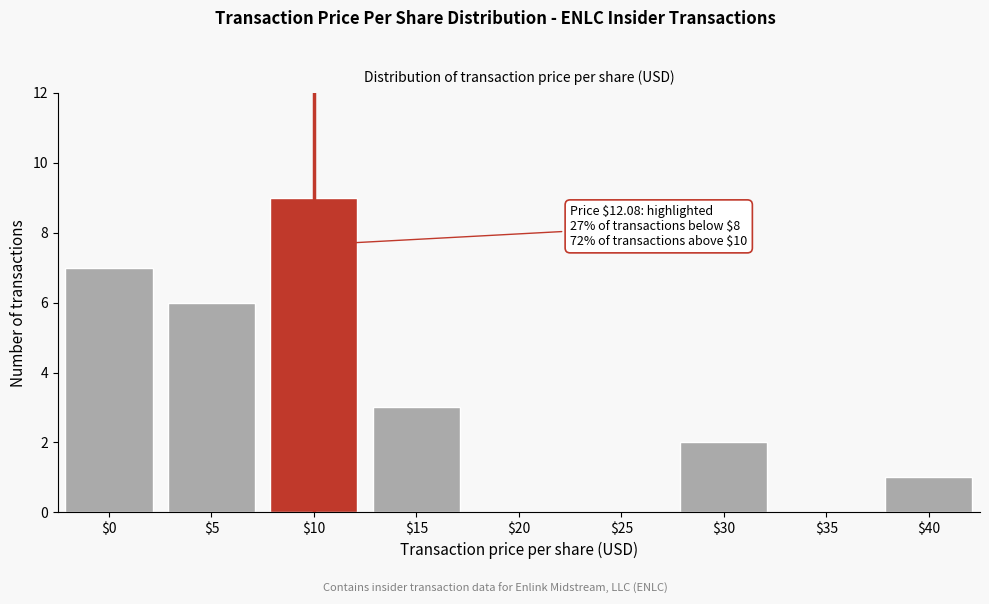

The chart shows a value of 1 at $40. True or false?

True